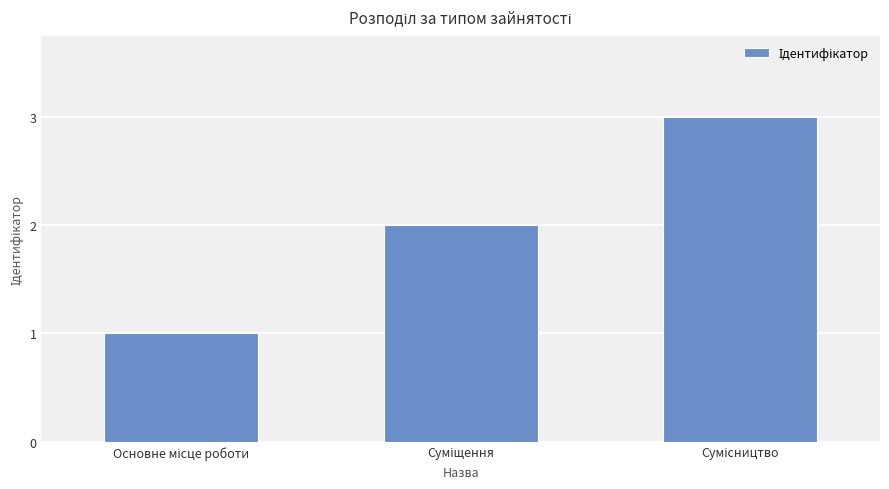

What is the sum of all values?

6